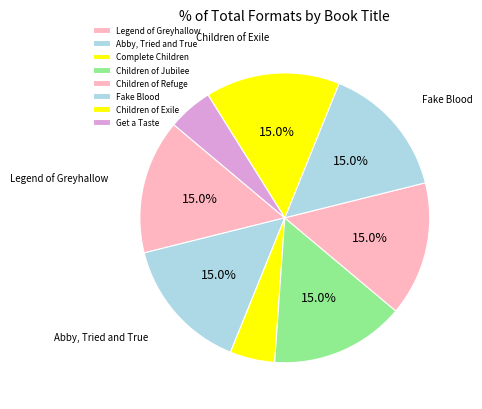

What percentage is the Legend of Greyhallow slice, to the nearest percent?

15%